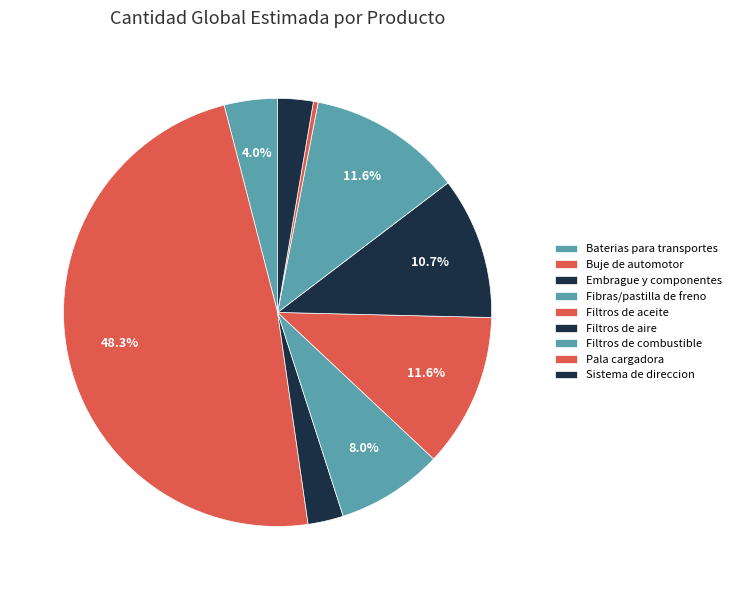

How many slices are in this pie chart?

9